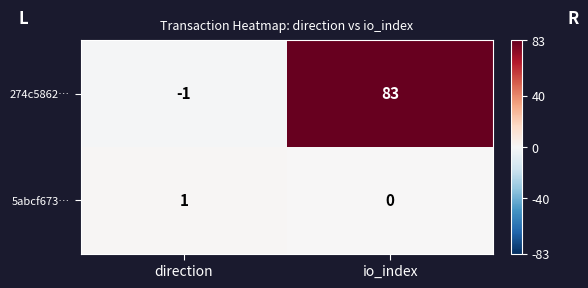

What is the difference between the 274c5862… values at io_index and direction?

84